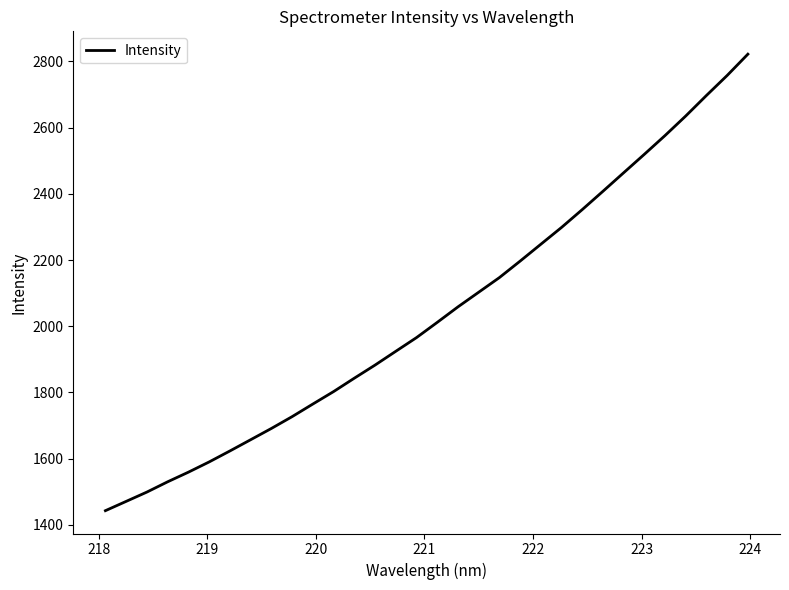

What is the maximum value shown in the chart?

2821.9